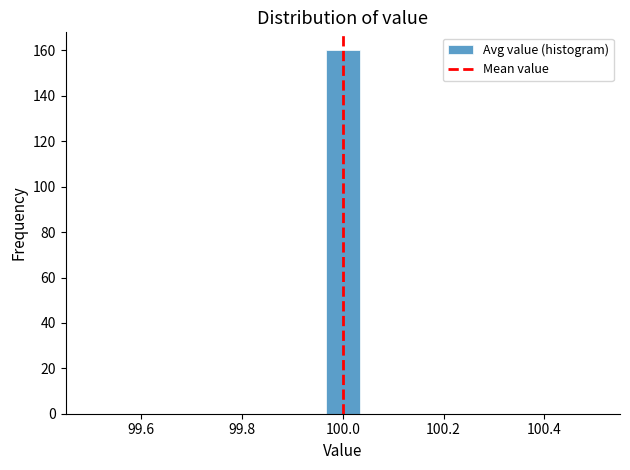

Around what value on the x-axis is the tallest bar? Give the approximate position of its centre, as read against the axis.

100.00